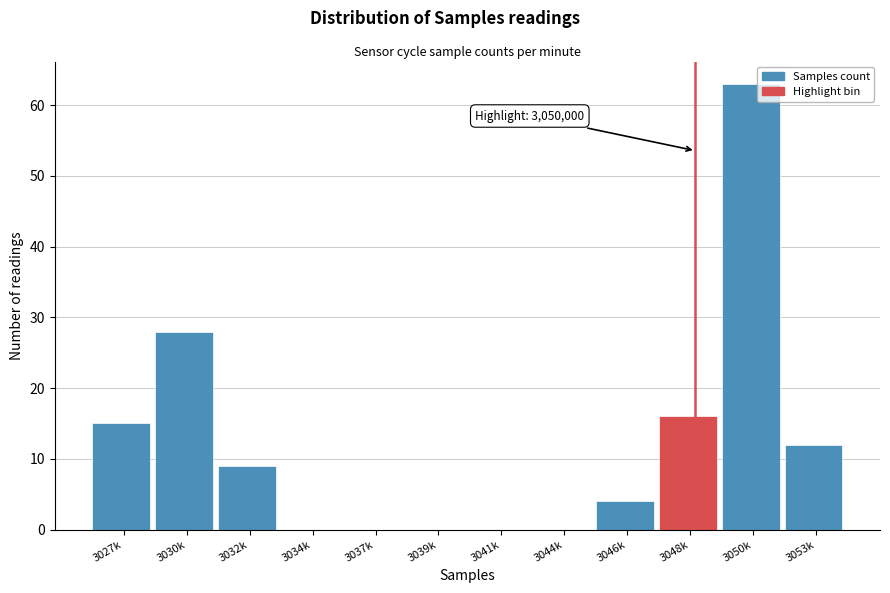

Reading left to right, what are all the values shown in this chart?

3027k=15	3030k=28	3032k=9	3034k=0	3037k=0	3039k=0	3041k=0	3044k=0	3046k=4	3048k=16	3050k=63	3053k=12